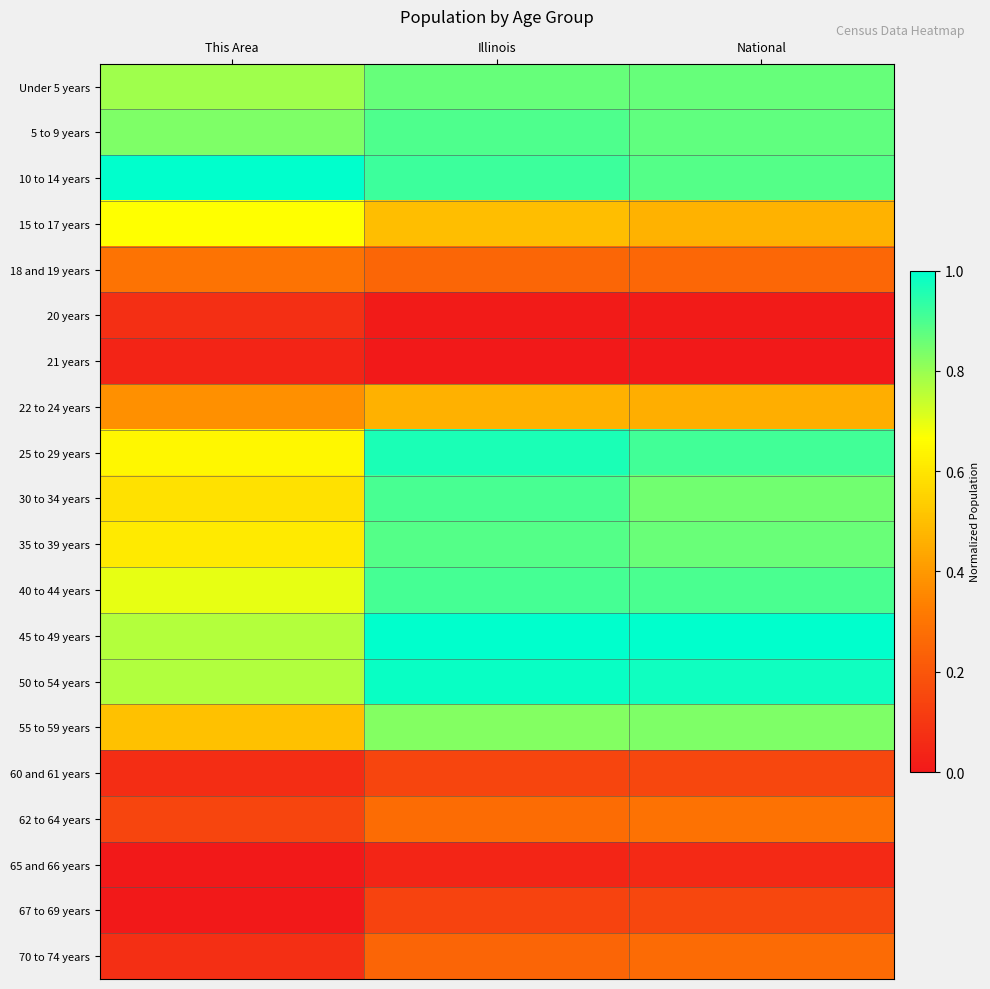

What is the difference between the highest and lowest values at National?

1.0